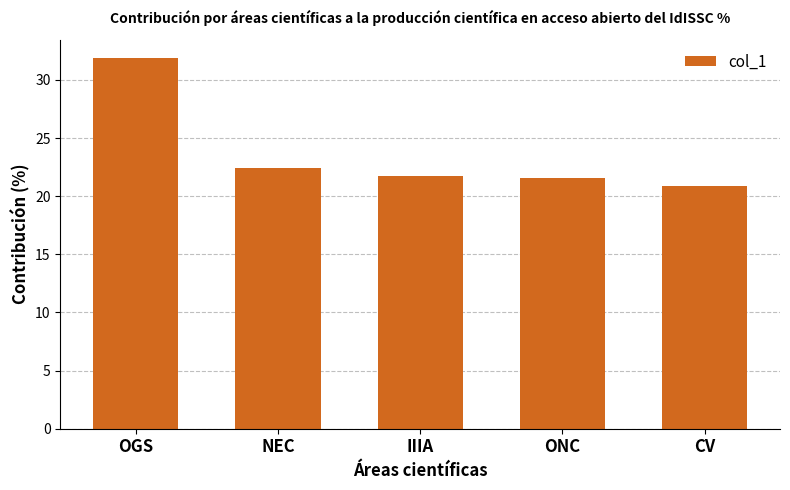

What is the difference between the second highest and second lowest values?

0.9